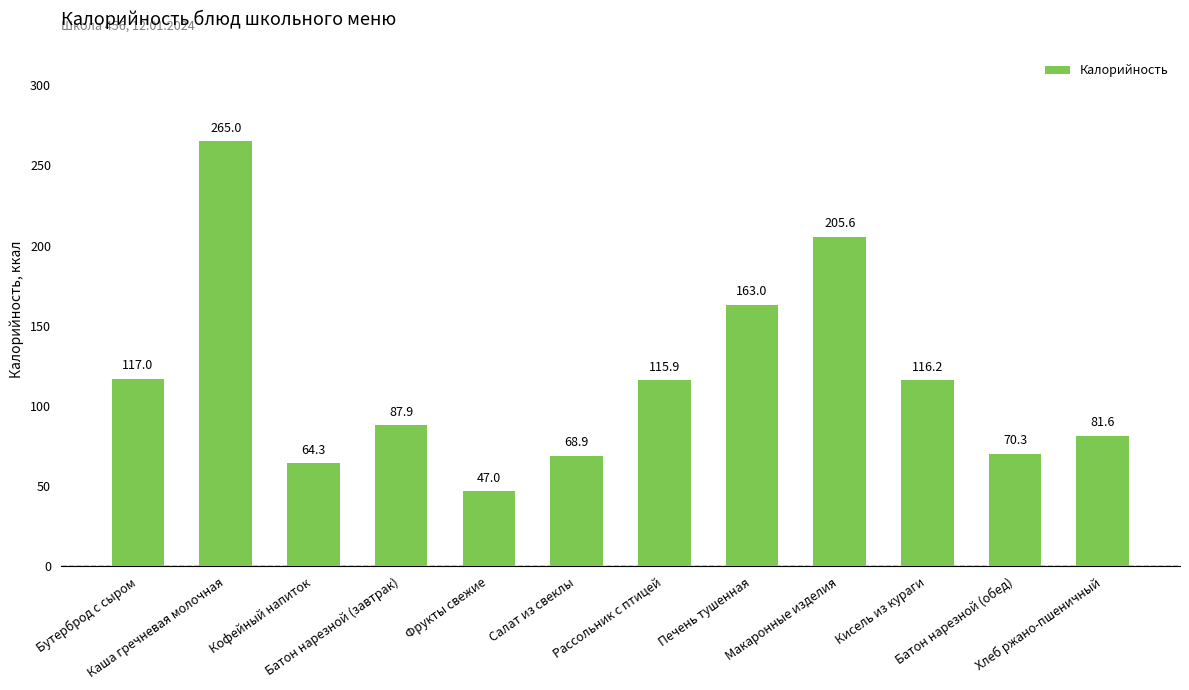

Which category has the lowest value across all series?

Фрукты свежие